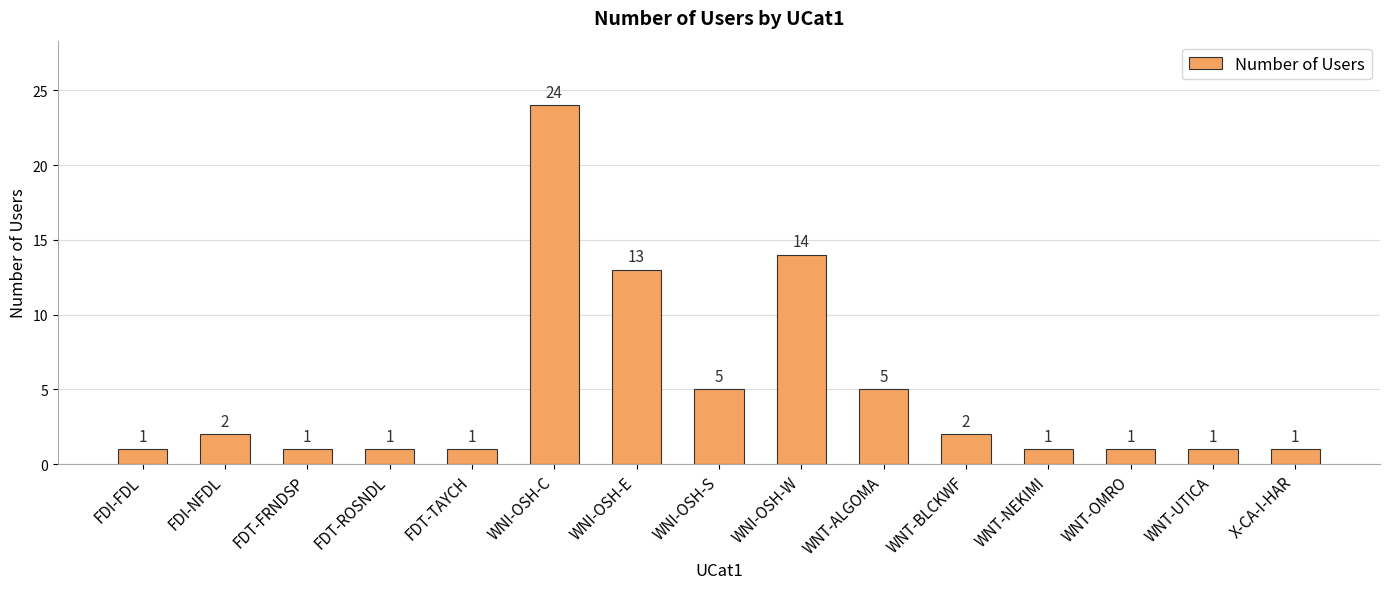

What is the greatest value displayed?

24